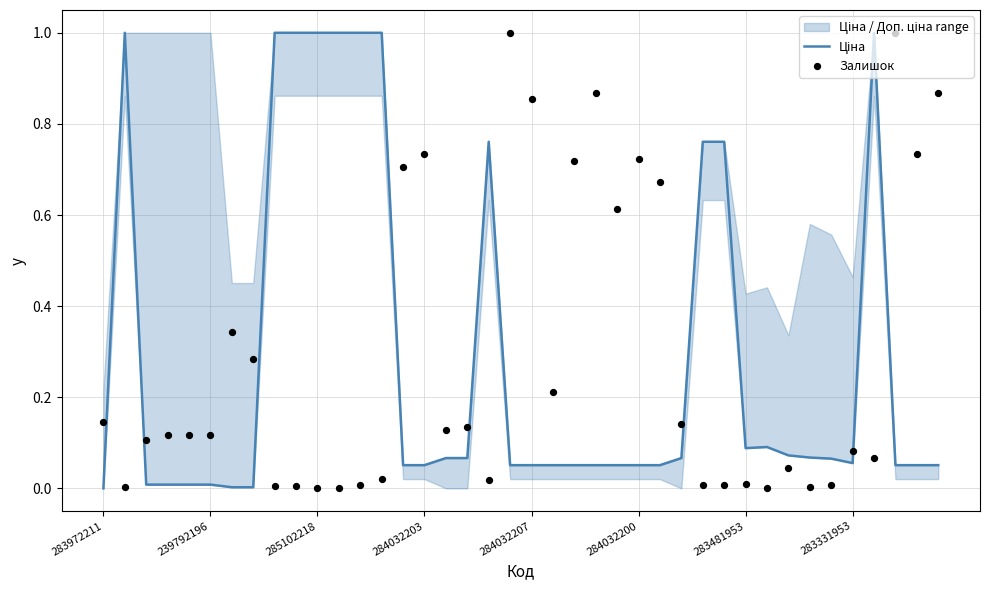

Which series reaches the minimum Y coordinate?

Ціна